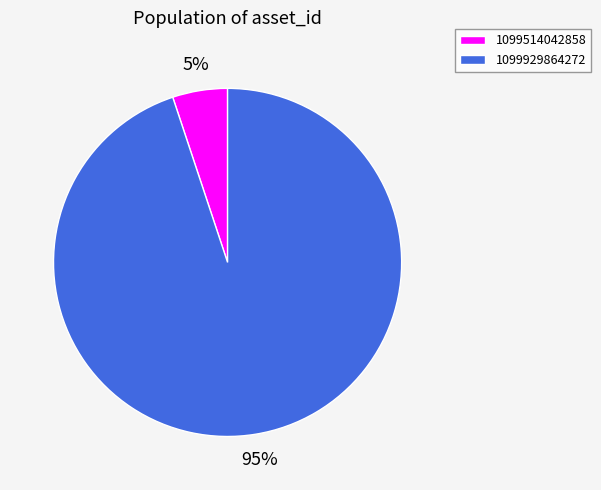

Between 1099514042858 and 1099929864272, which is larger?

1099929864272